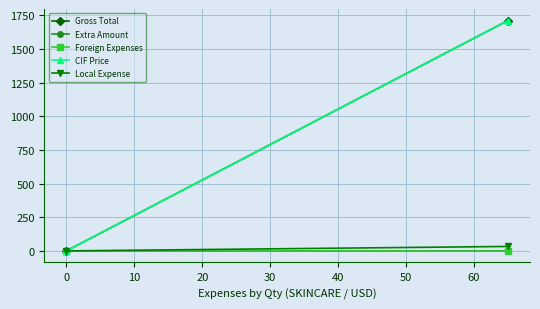

How many data points does each series have?

2